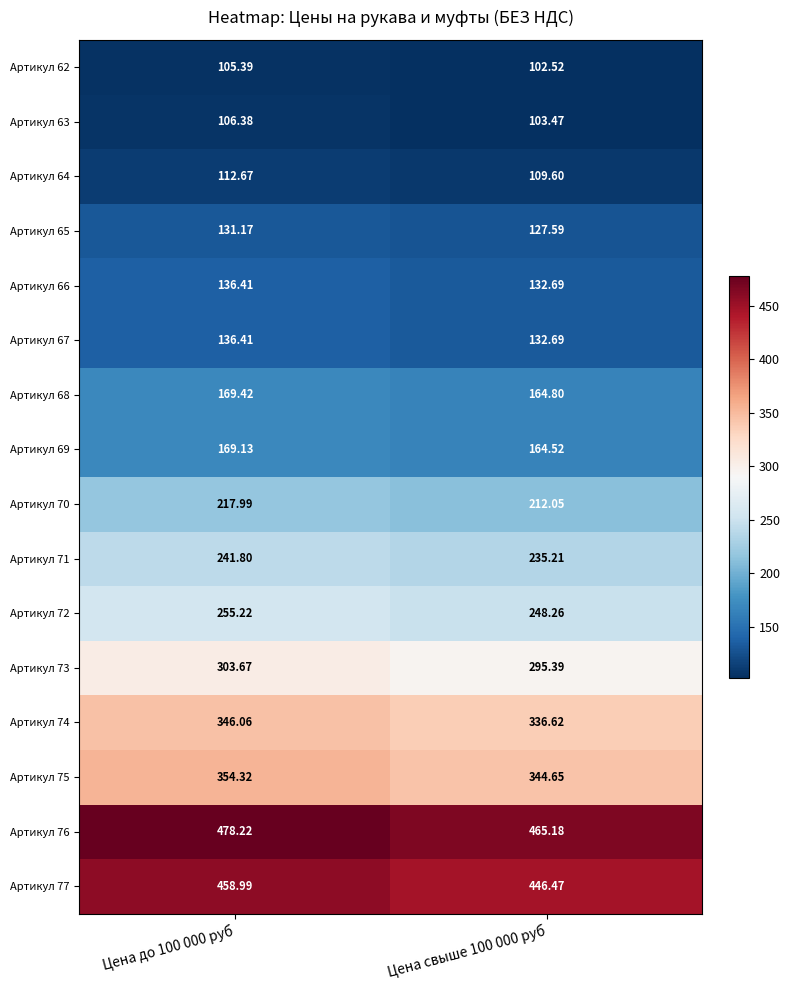

Is the value of Артикул 63 at Цена свыше 100 000 руб greater than the value of Артикул 72 at Цена свыше 100 000 руб?

No